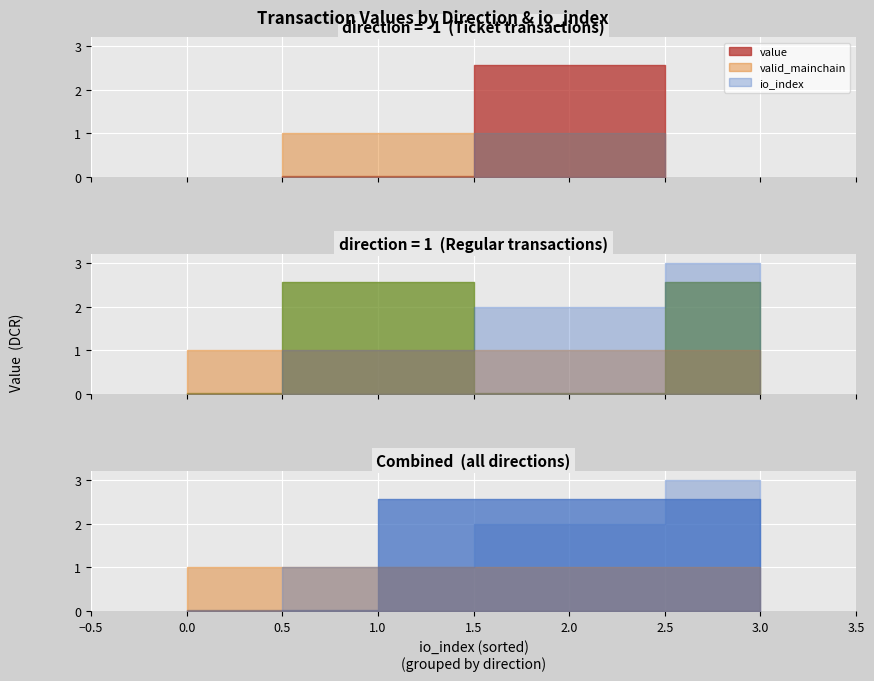

The valid_mainchain series shows 0.3 at -1. True or false?

False